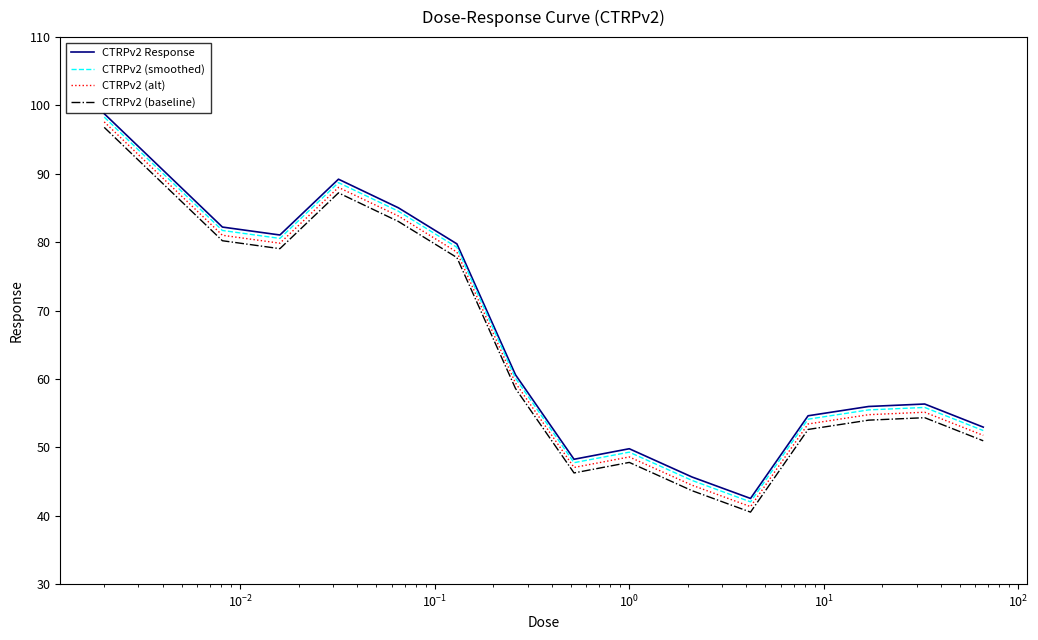

True or false: CTRPv2 (alt) and CTRPv2 Response intersect in this chart.

False